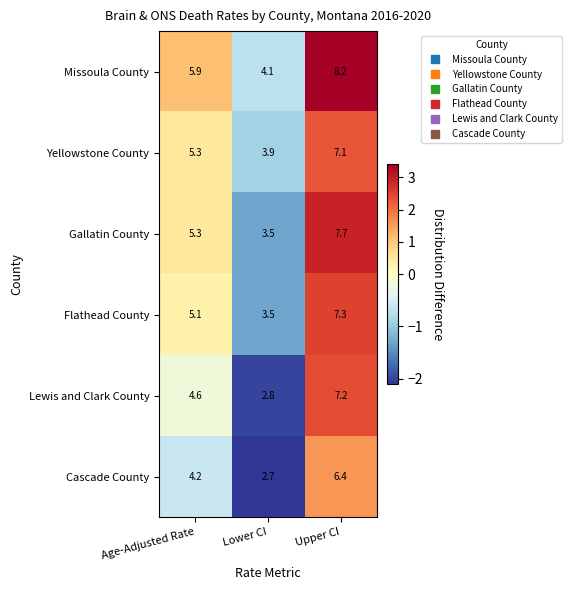

Where is Yellowstone County nearest to the value 5?

Age-Adjusted Rate